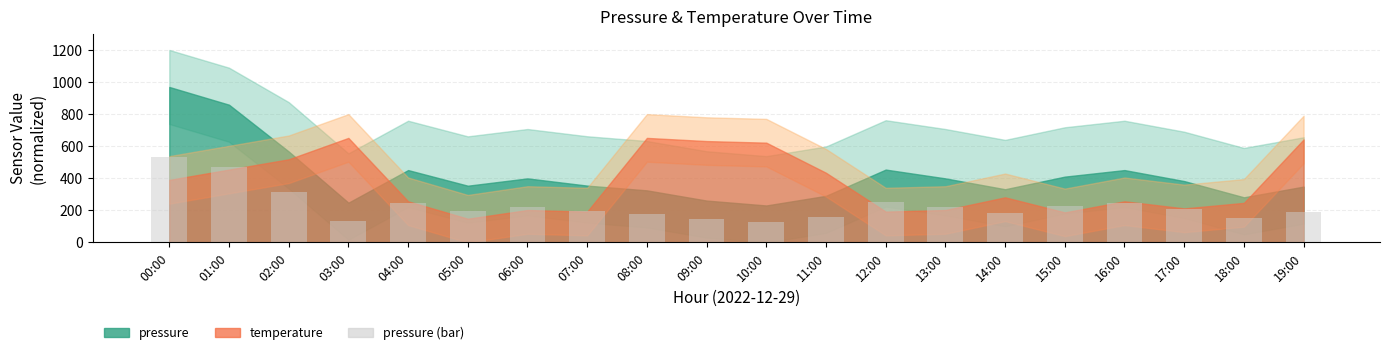

What is the sum of all values?

4603.8